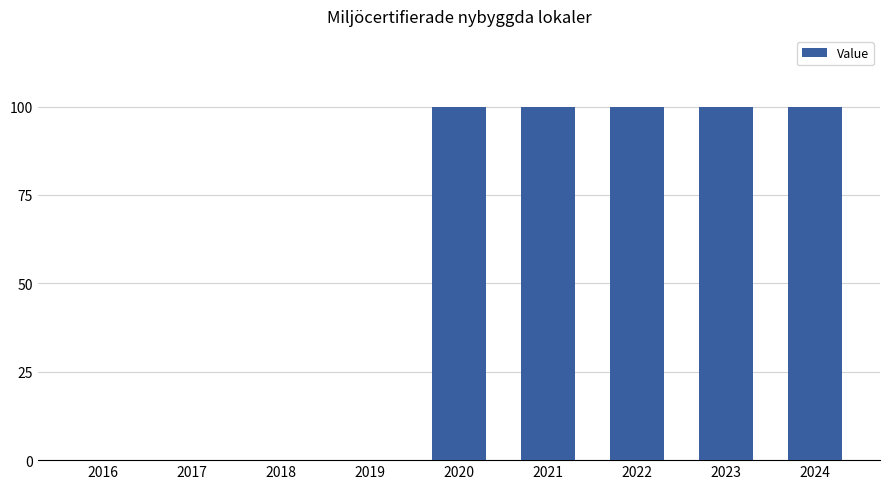

Is it true that the value at 2023 is 157?

False